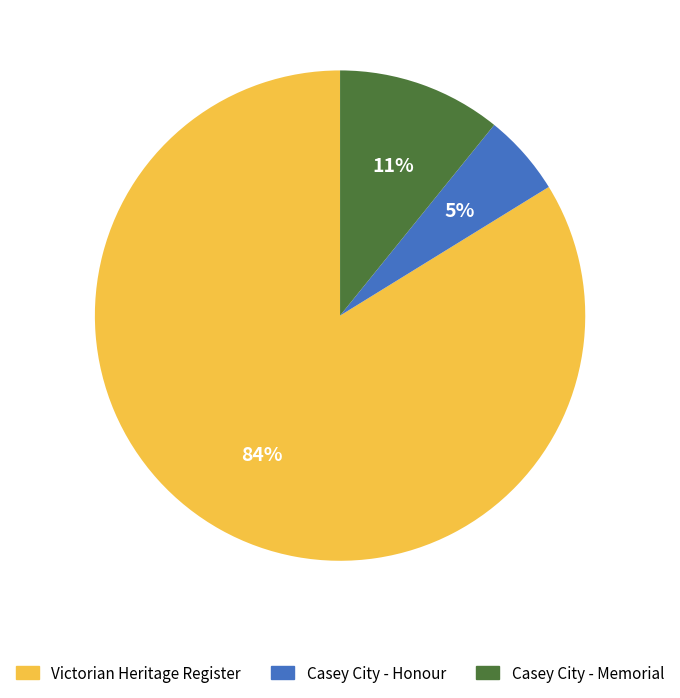

How many slices are in this pie chart?

3